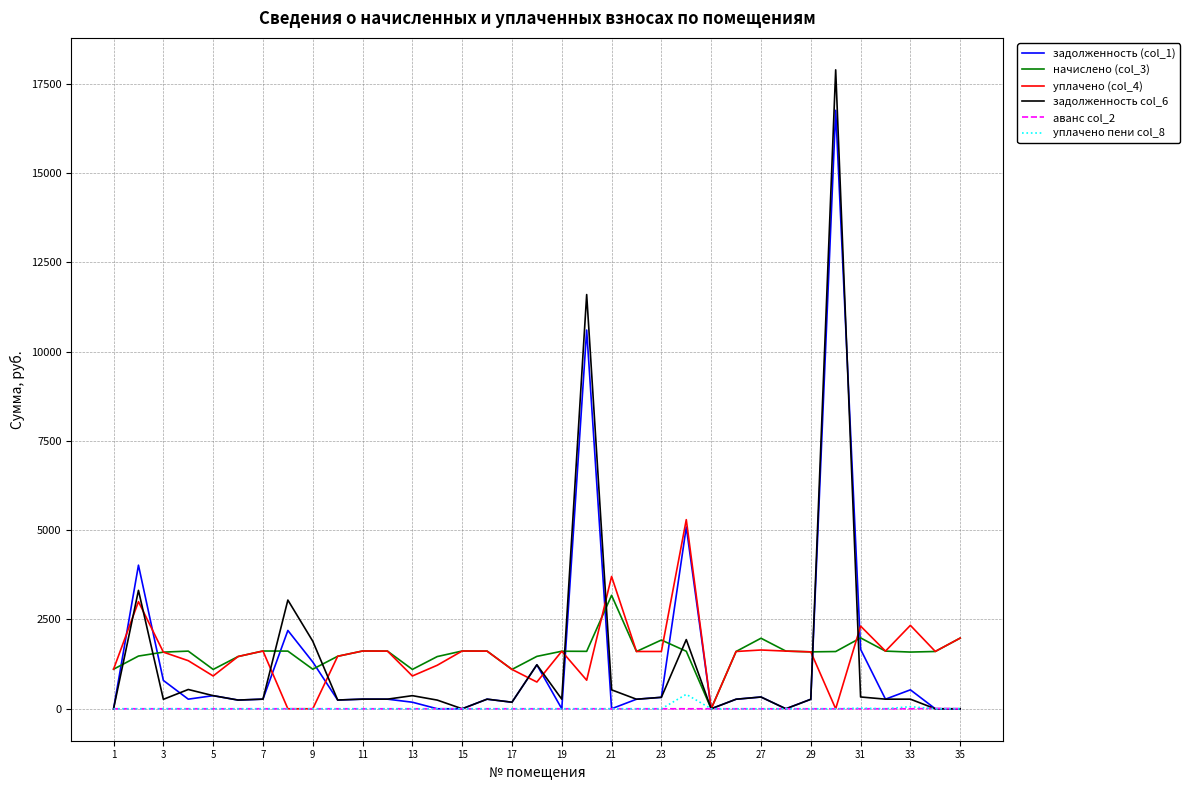

What is the maximum value shown in the chart?

17890.7